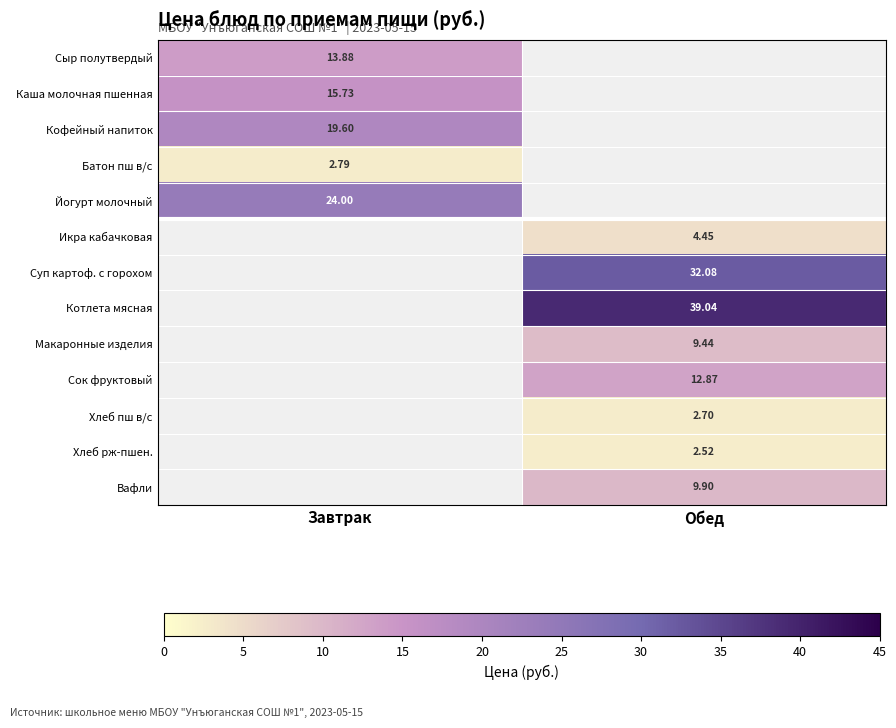

Is the value of Хлеб пш в/с at Завтрак greater than the value of Йогурт молочный at Завтрак?

No